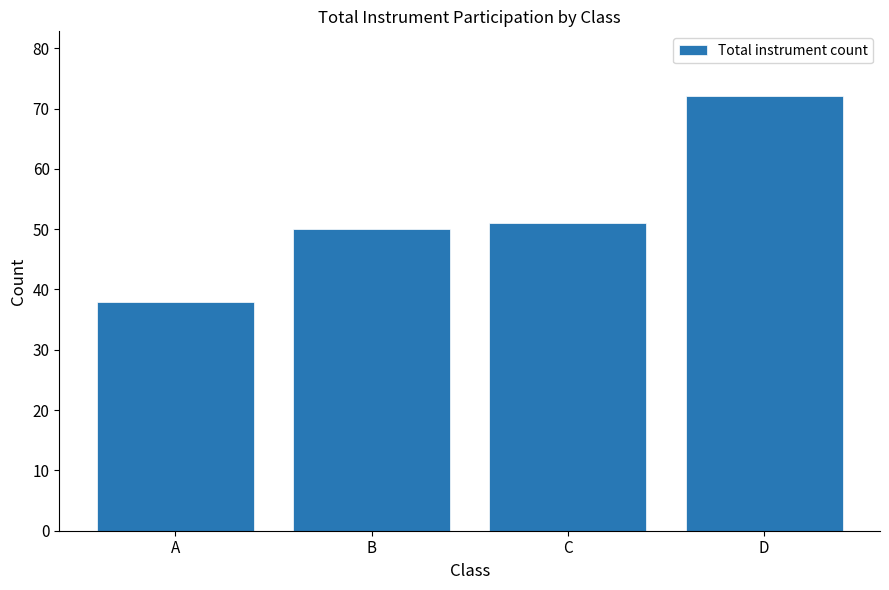

Reading left to right, what are all the values shown in this chart?

A=38	B=50	C=51	D=72